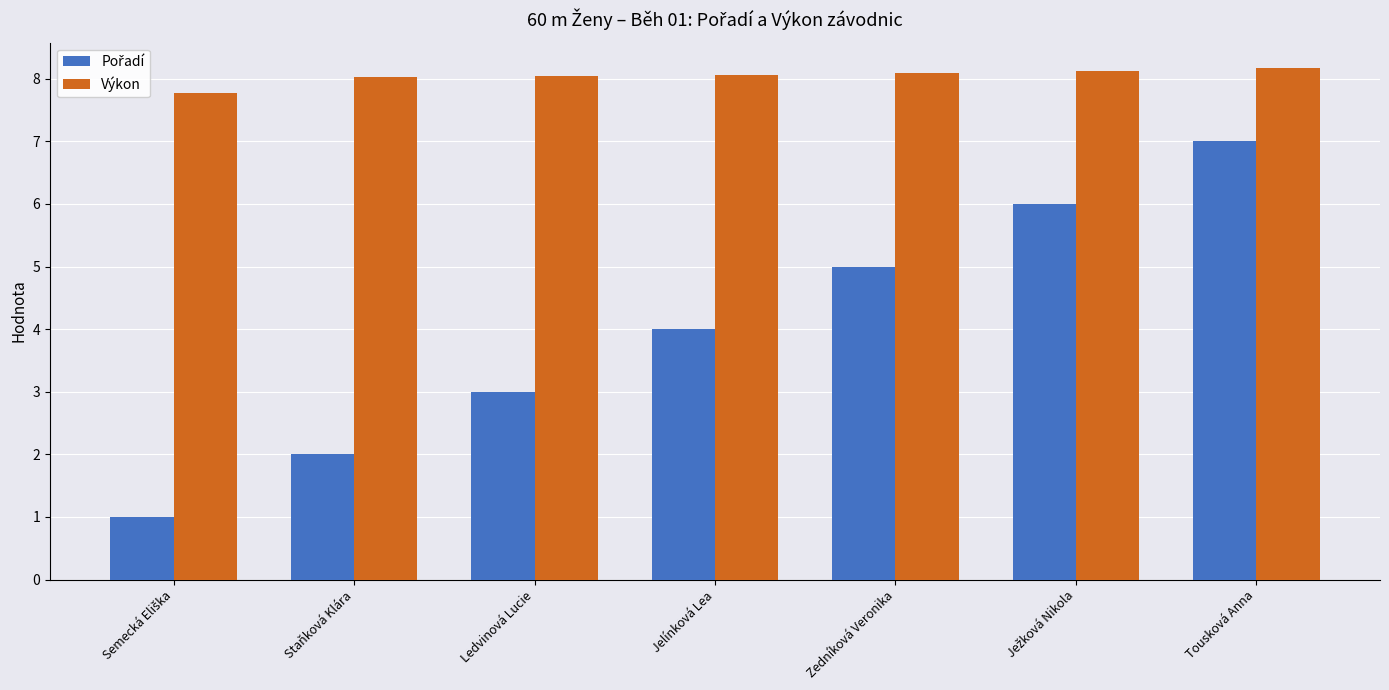

At which category is the sum across all series the highest?

Tousková Anna